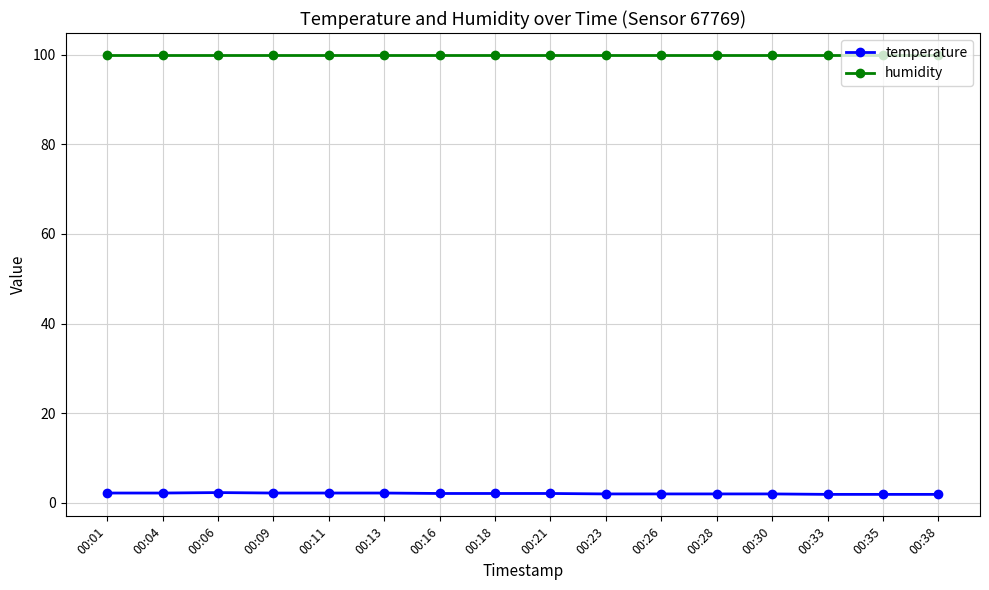

Rank the series by their average value, from lowest to highest.

temperature, humidity